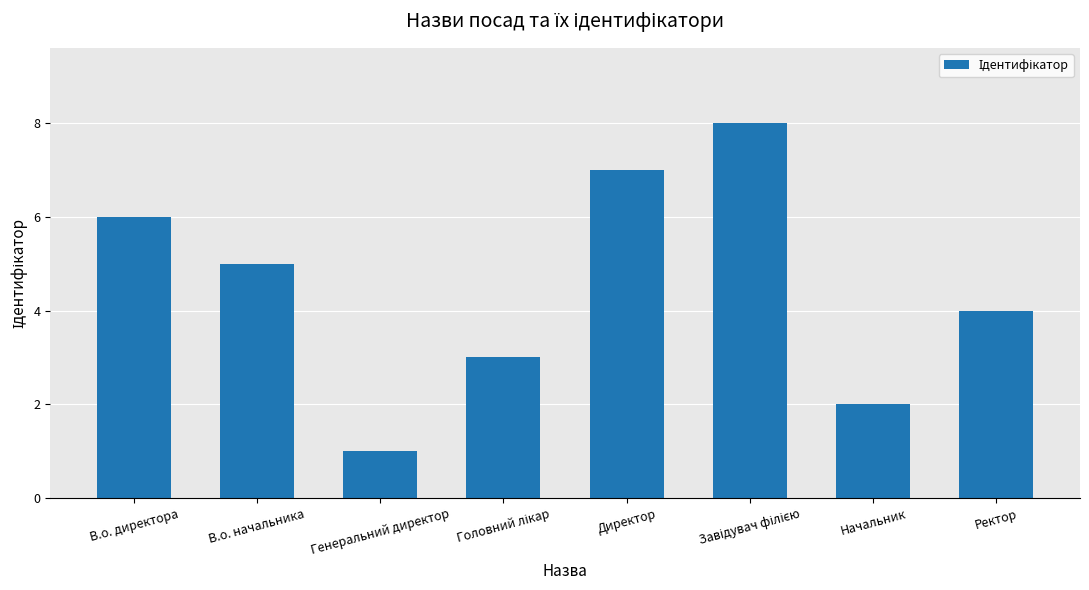

Reading right to left, transcribe all the data shown in this chart.

4	2	8	7	3	1	5	6